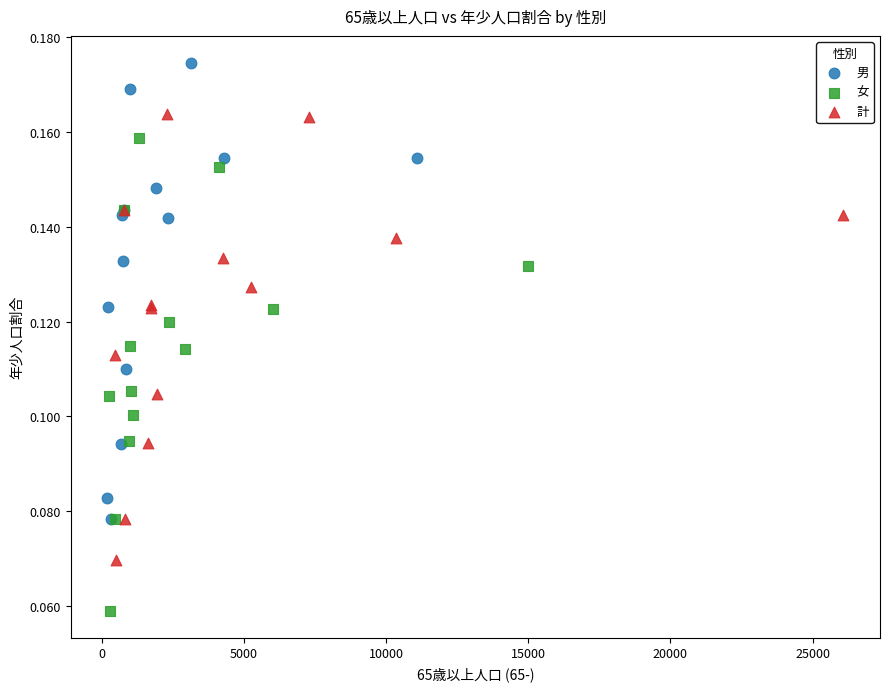

Which series contains the highest Y value?

男